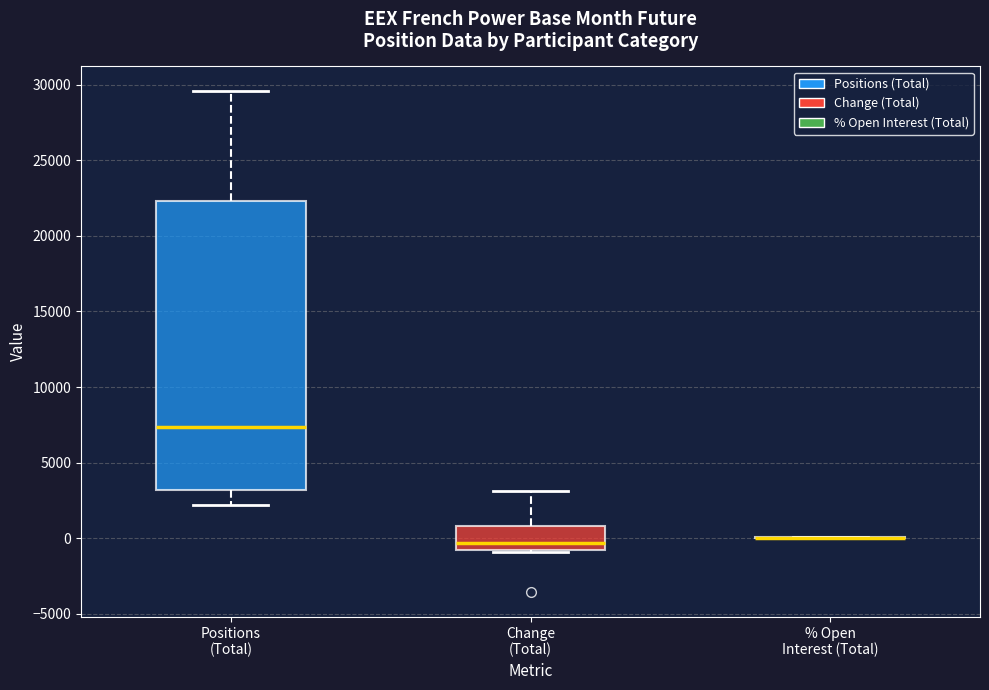

Comparing the boxes themselves (not the whiskers), which one is the tallest?

Positions (Total)